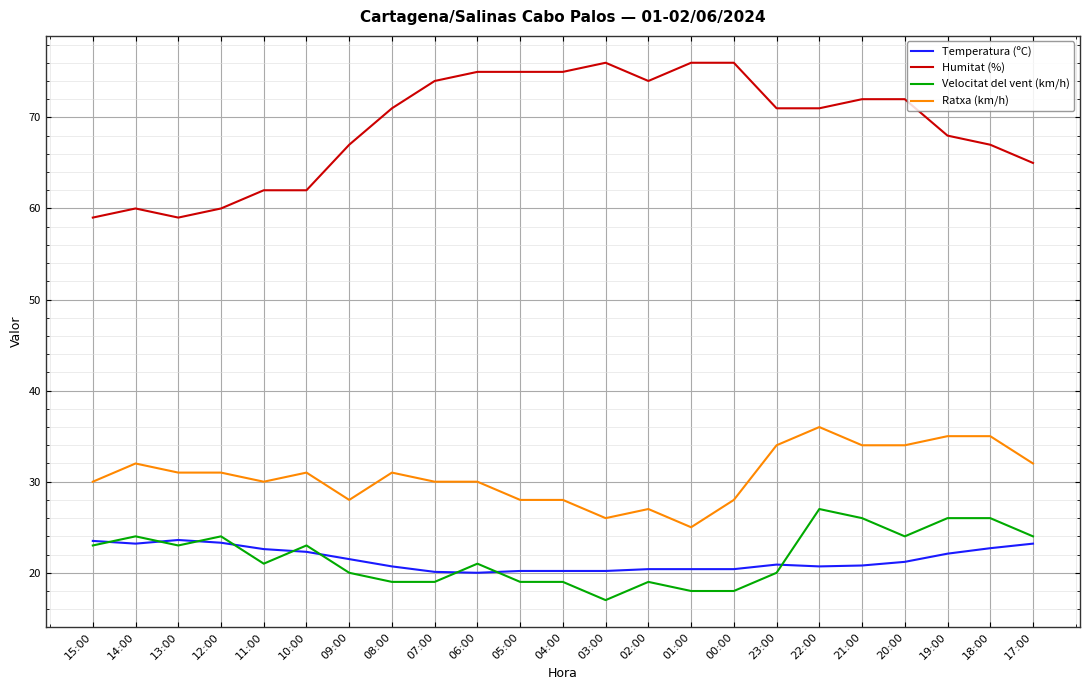

At which label does Velocitat del vent (km/h) first exceed 21?

15:00